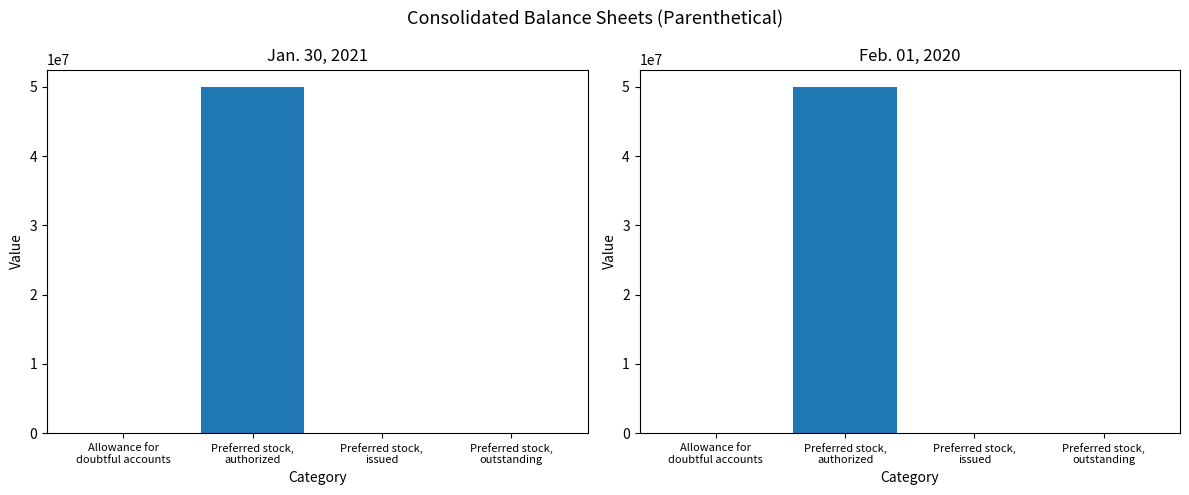

What is the average value of the Jan. 30, 2021 series?

12500293